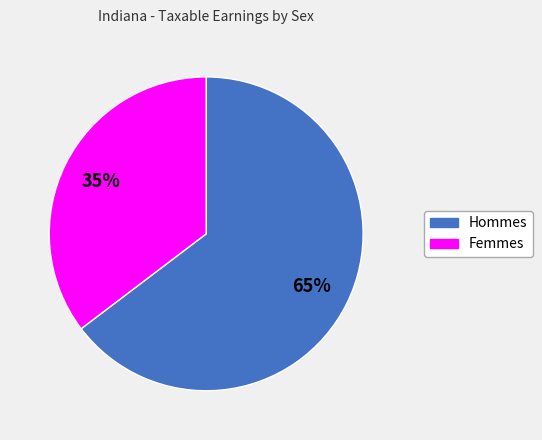

Is there any slice that represents more than half of the pie?

Yes